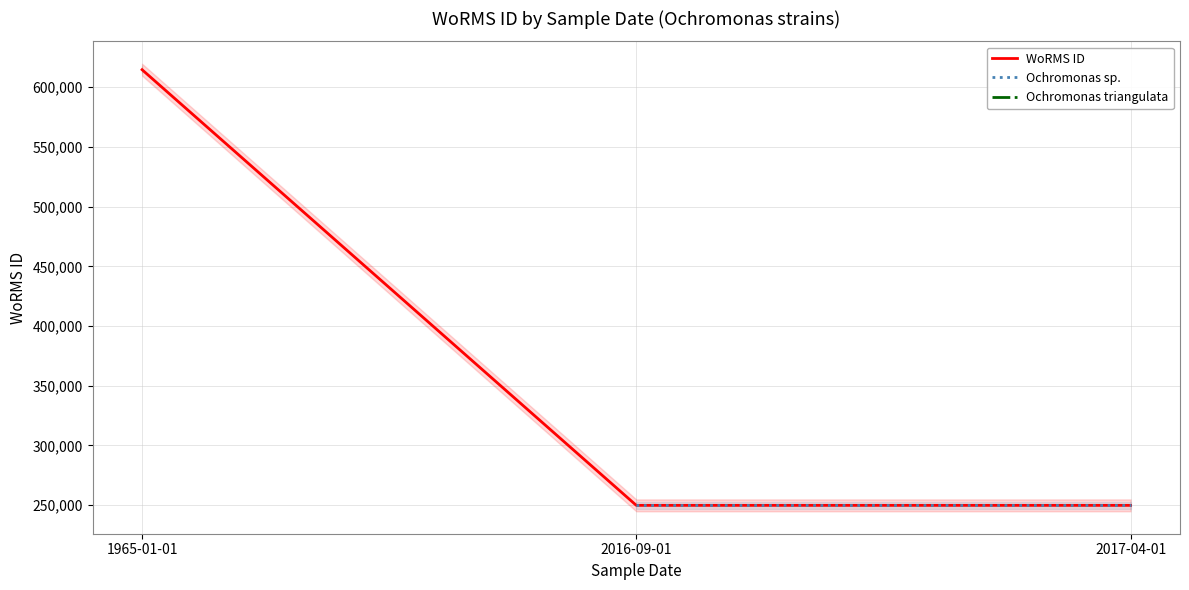

How many values exceed 249725?

1